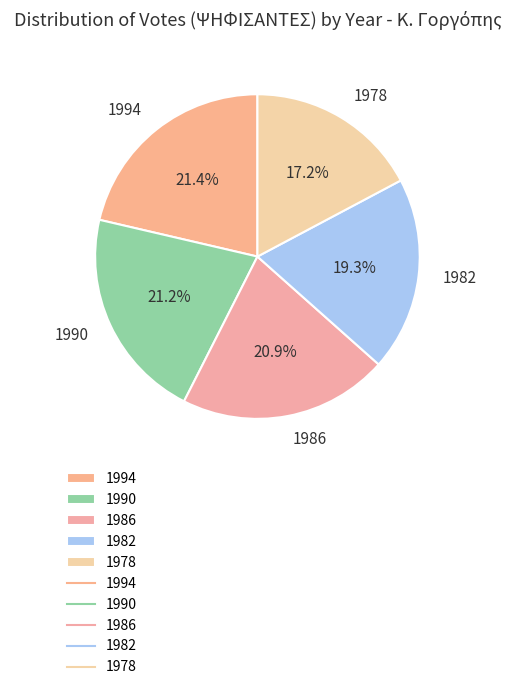

True or false: 1982 accounts for 19% of the total.

True